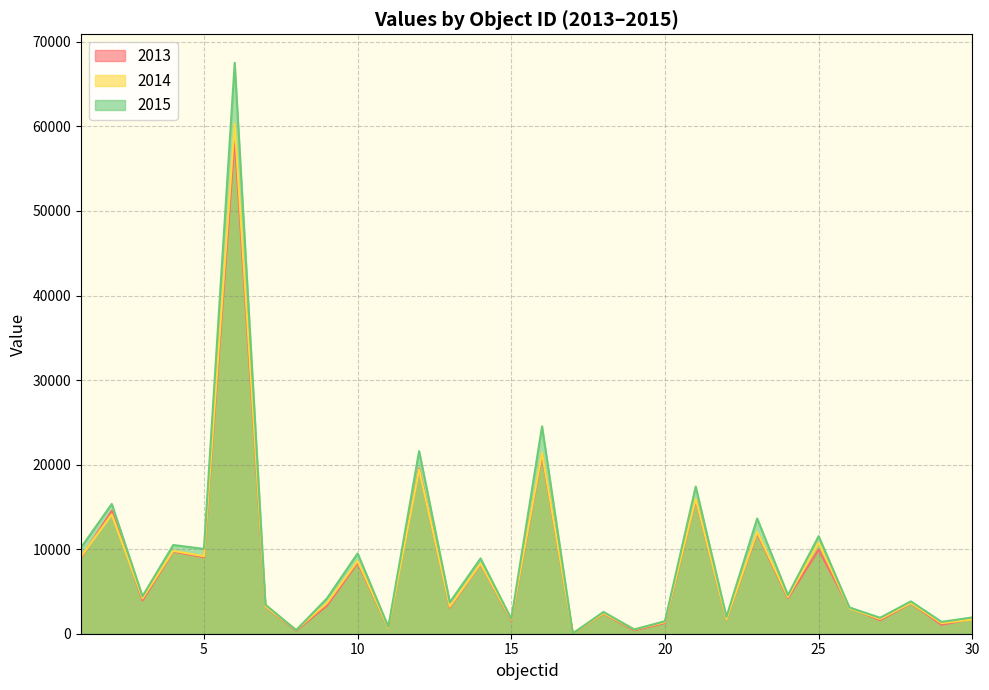

What are all the series names shown in the legend?

2013, 2014, 2015